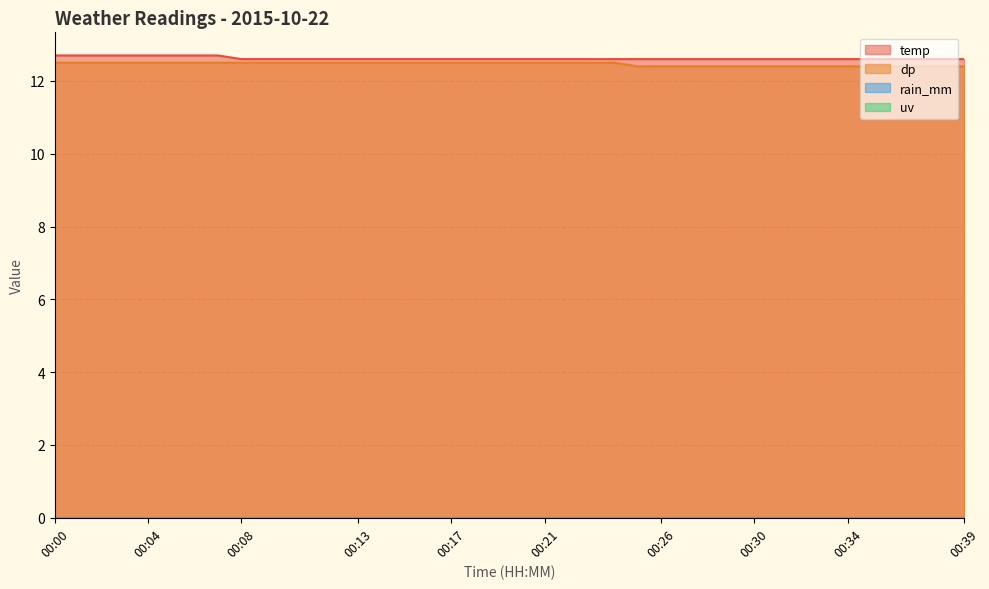

Is the value of dp at 00:21 greater than the value of temp at 00:22?

No